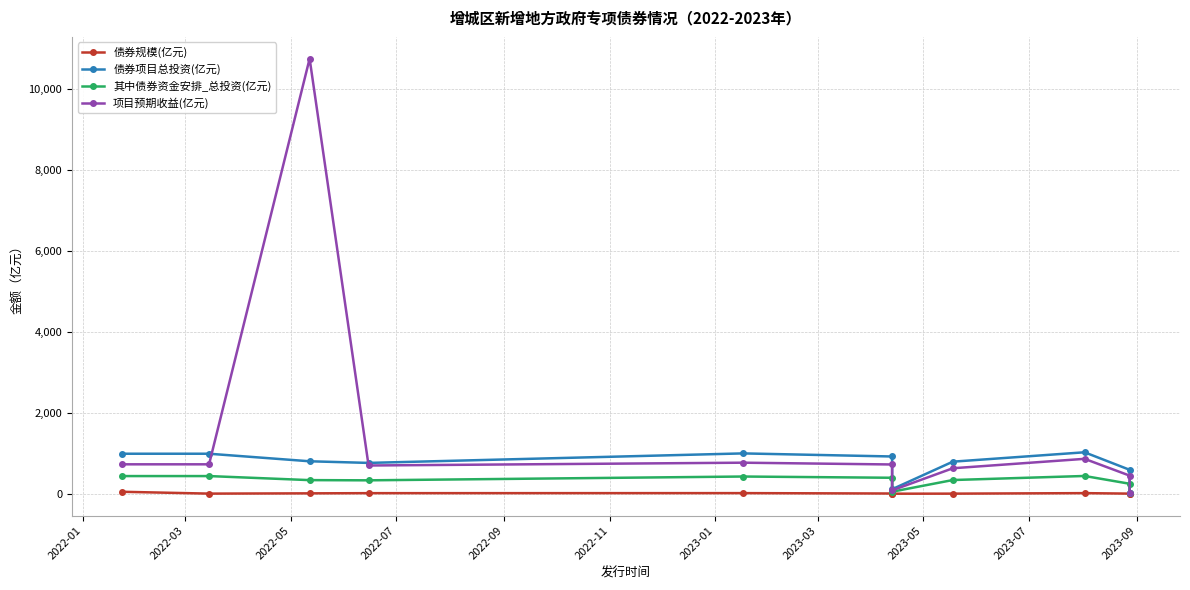

Which series changed the most between 2023-03 and 2023-07?

债券项目总投资(亿元)